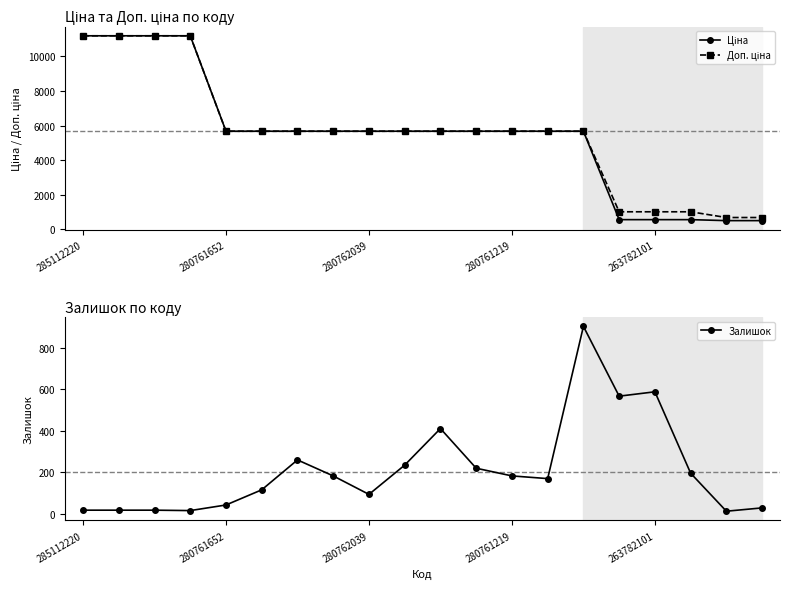

What position from the left is 6?

7